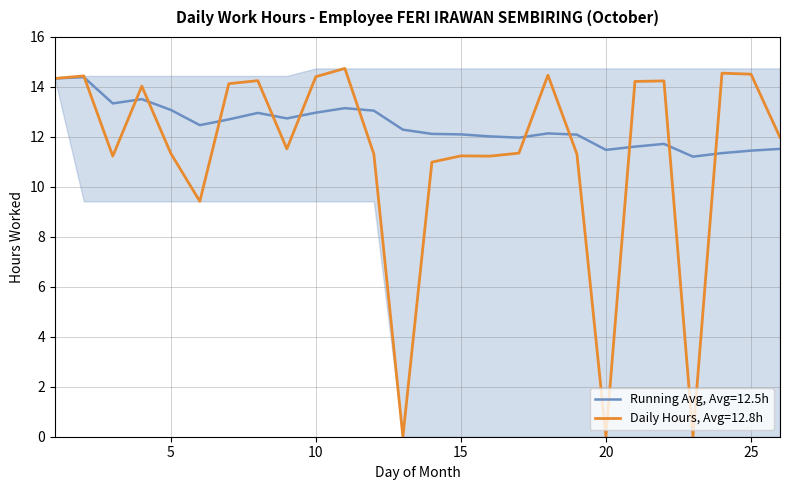

Which series has the largest total across all categories?

Running Avg, Avg=12.5h